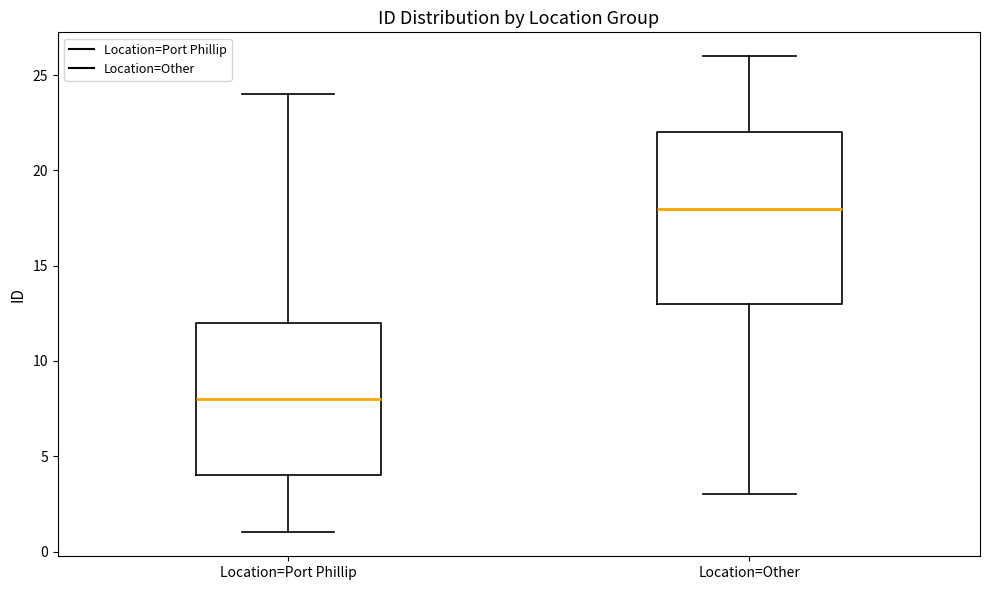

Where does the upper whisker of the box for Location=Port Phillip end on the y-axis? The values are not printed on the chart, so give them approximately, as read against the axis.

24